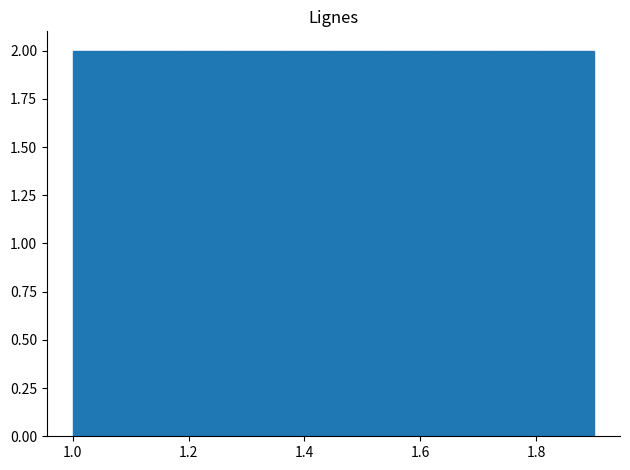

Reading left to right, transcribe this chart: for each bar, give the range it covers on the x-axis and its height. Neither the bar edges nor the heights are printed on the chart, so give them approximately, as read against the axes.

1.00 to 1.09: 2
1.09 to 1.18: 2
1.18 to 1.27: 2
1.27 to 1.36: 2
1.36 to 1.45: 2
1.45 to 1.54: 2
1.54 to 1.63: 2
1.63 to 1.72: 2
1.72 to 1.81: 2
1.81 to 1.90: 2